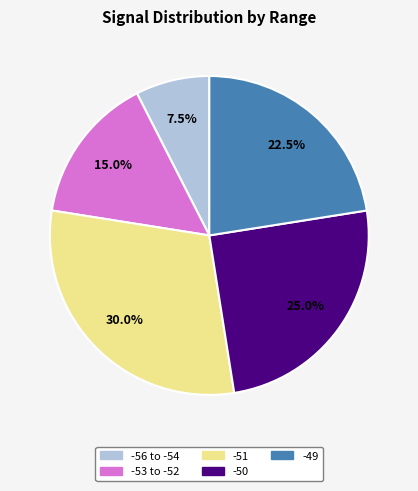

Does any single category account for the majority?

No